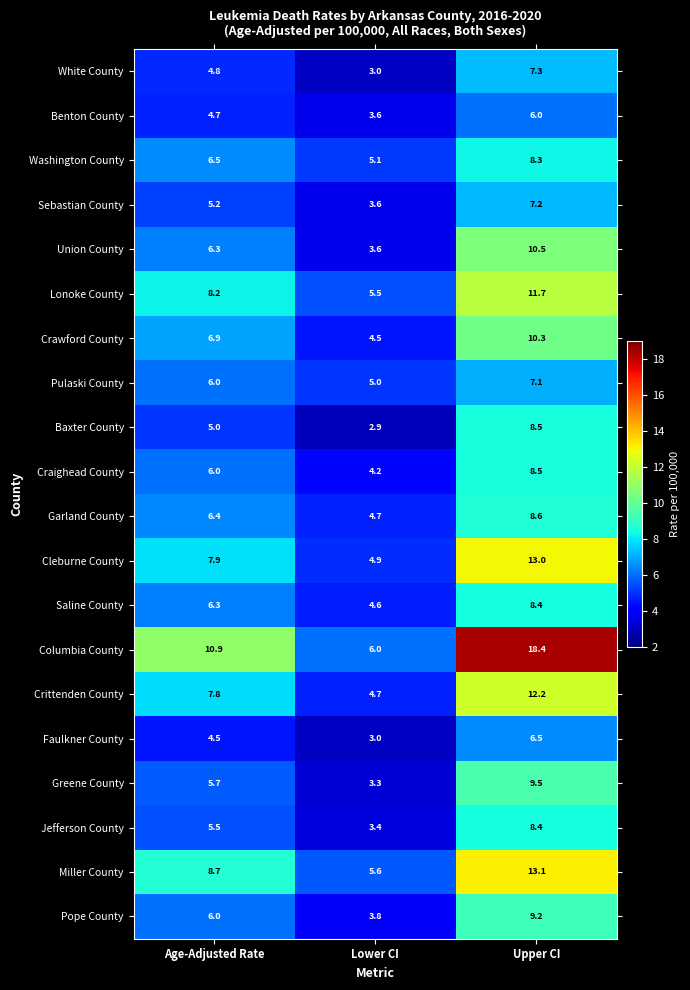

List the labels in order of Baxter County value, largest first.

Upper CI, Age-Adjusted Rate, Lower CI